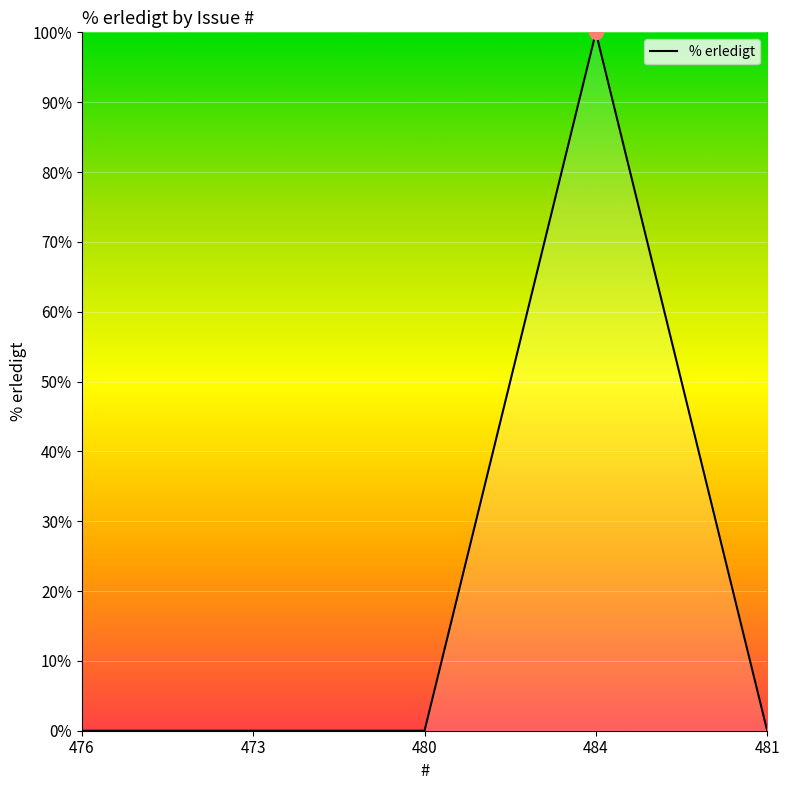

Reading right to left, extract all data points from this chart.

0	100	0	0	0